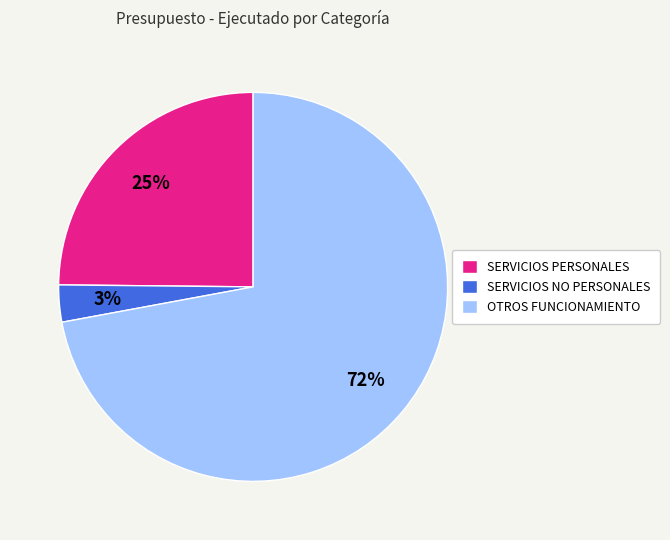

Between SERVICIOS PERSONALES and OTROS FUNCIONAMIENTO, which is larger?

OTROS FUNCIONAMIENTO